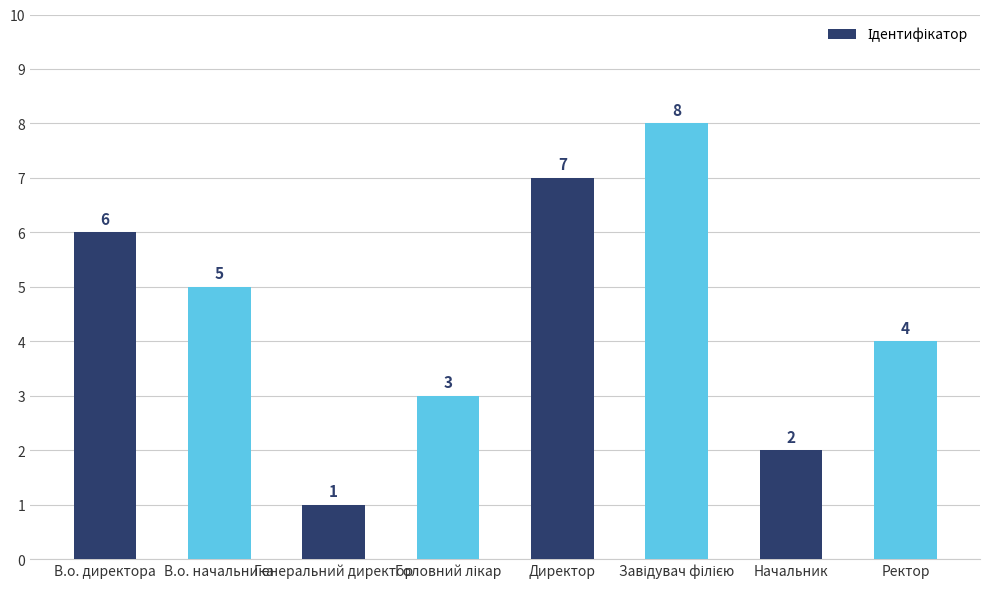

What is the difference between the values at Генеральний директор and В.о. начальника?

4